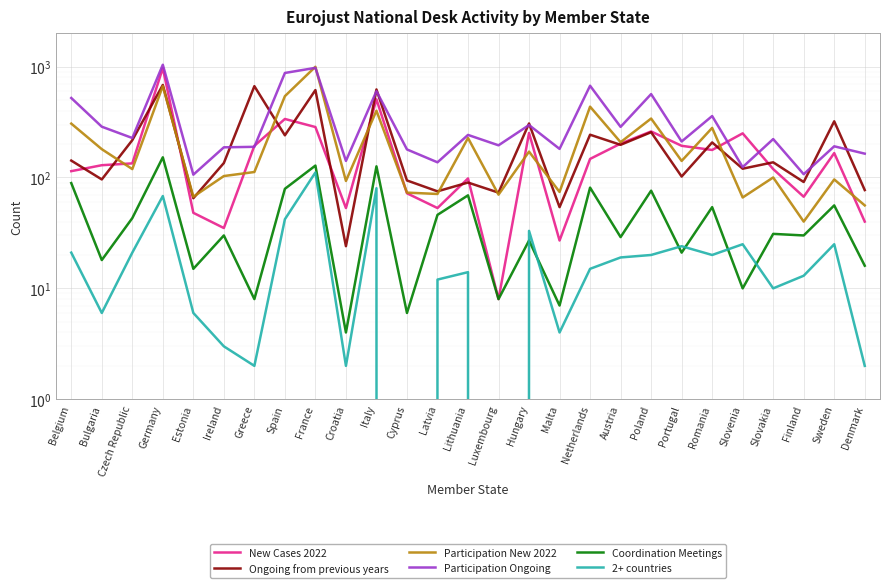

True or false: New Cases 2022 has more than 0 interior local peaks.

True